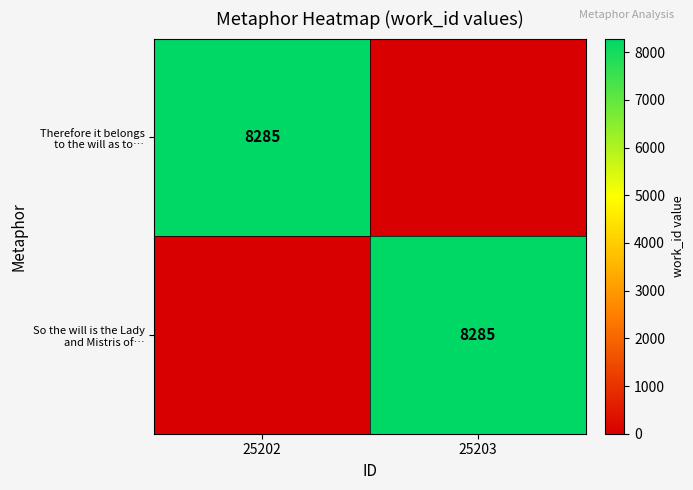

List the labels in order of So the will is the Lady and Mistris of… value, largest first.

25203, 25202